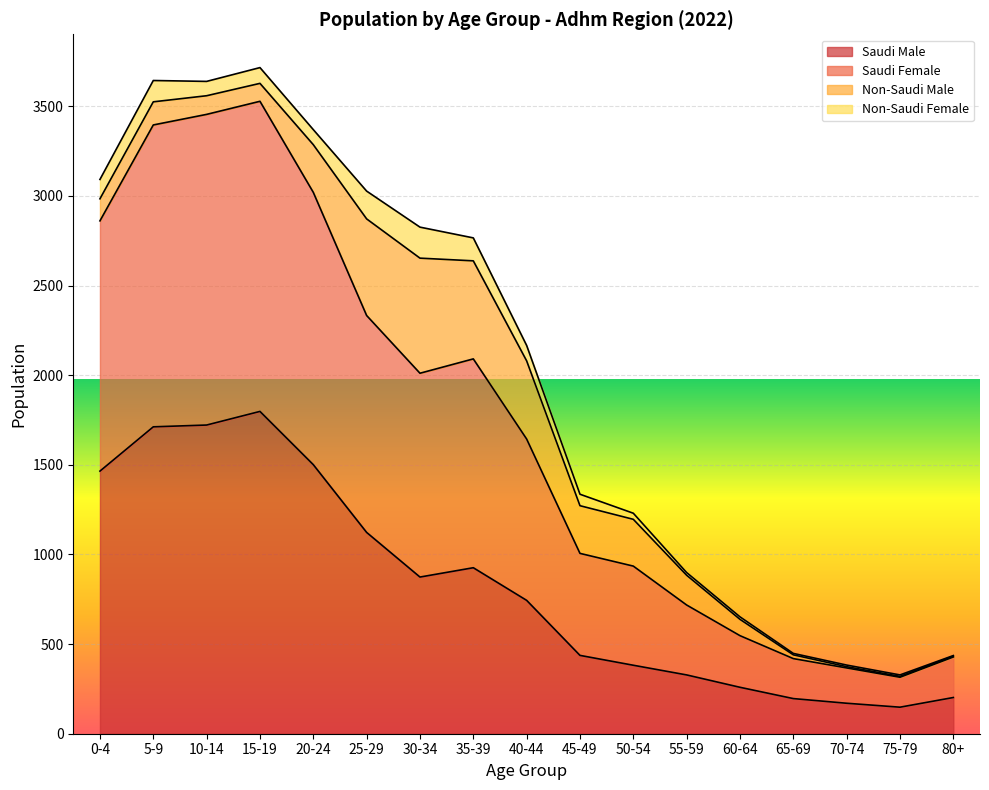

What is the difference between the second highest and minimum values in the Saudi Male series?

1574